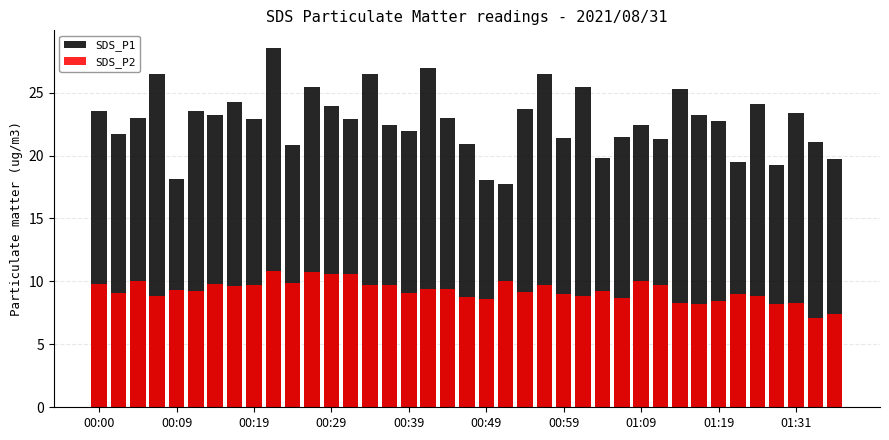

True or false: SDS_P1 has a value of 26.5 at 23.

True